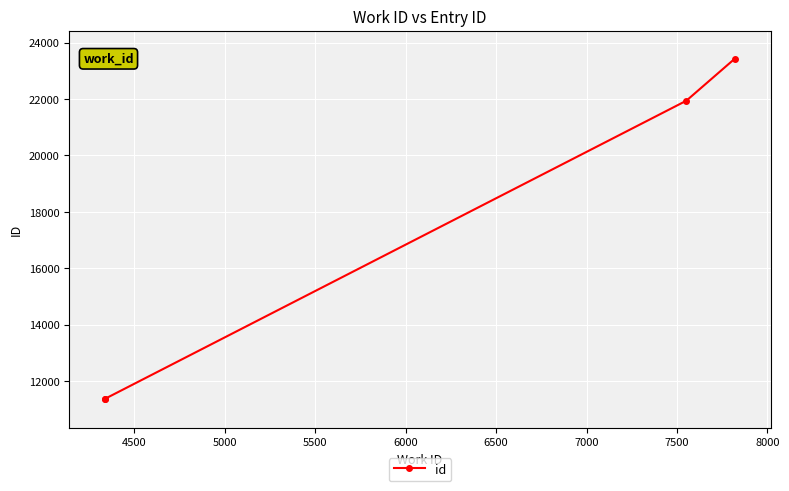

How many values exceed 21938?

1